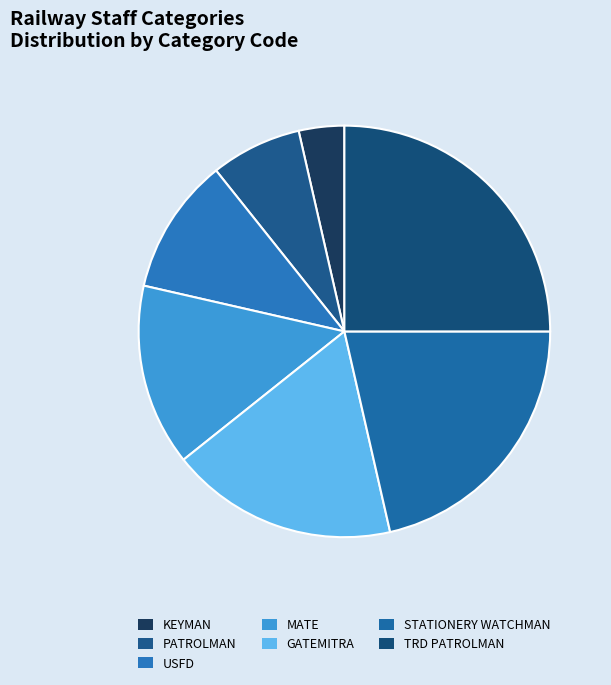

What is the smallest slice in the pie chart?

KEYMAN